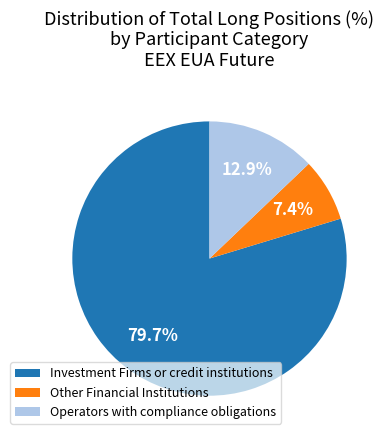

What percentage is the Other Financial Institutions slice, to the nearest percent?

7%